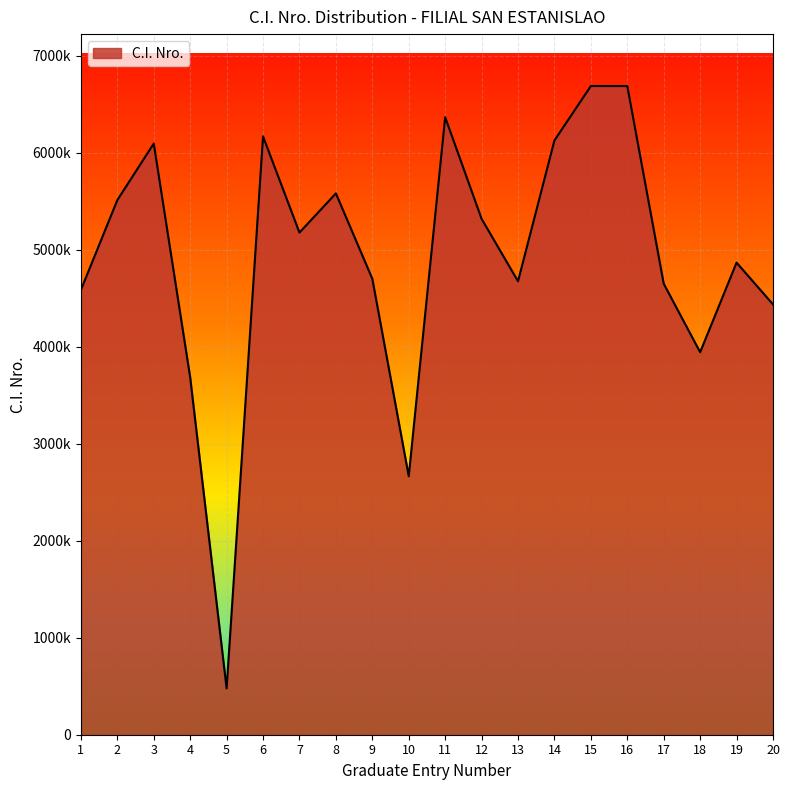

What is the sum of all values?

98432737